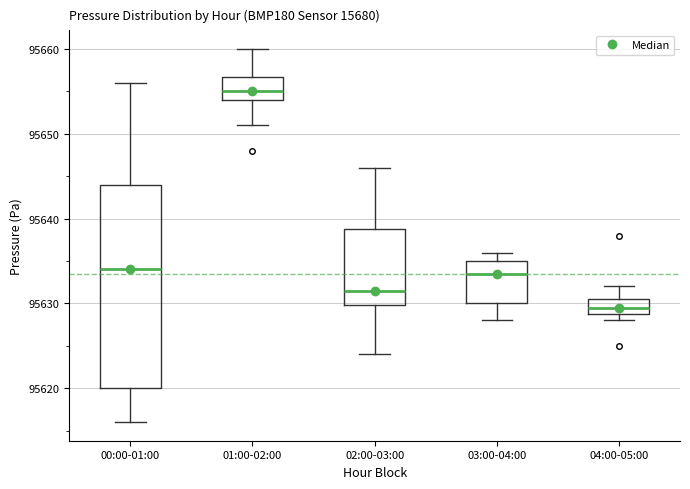

Where is the upper edge of the box for 00:00-01:00 on the y-axis? The values are not printed on the chart, so give them approximately, as read against the axis.

95644